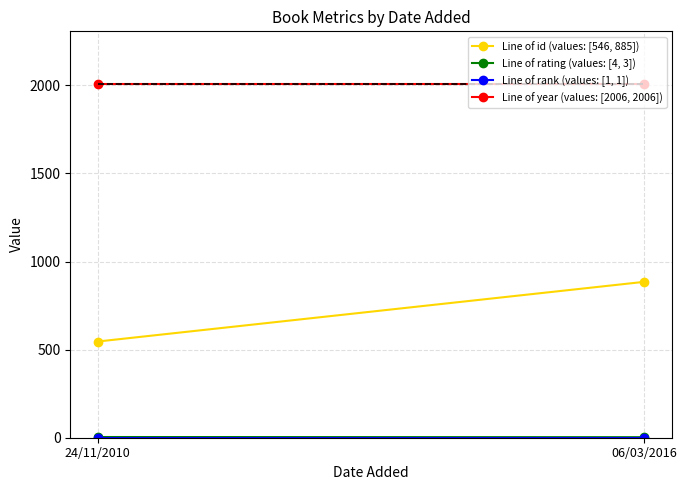

What is the value of the Line of id (values: [546, 885]) point at the 2nd from the left?

885